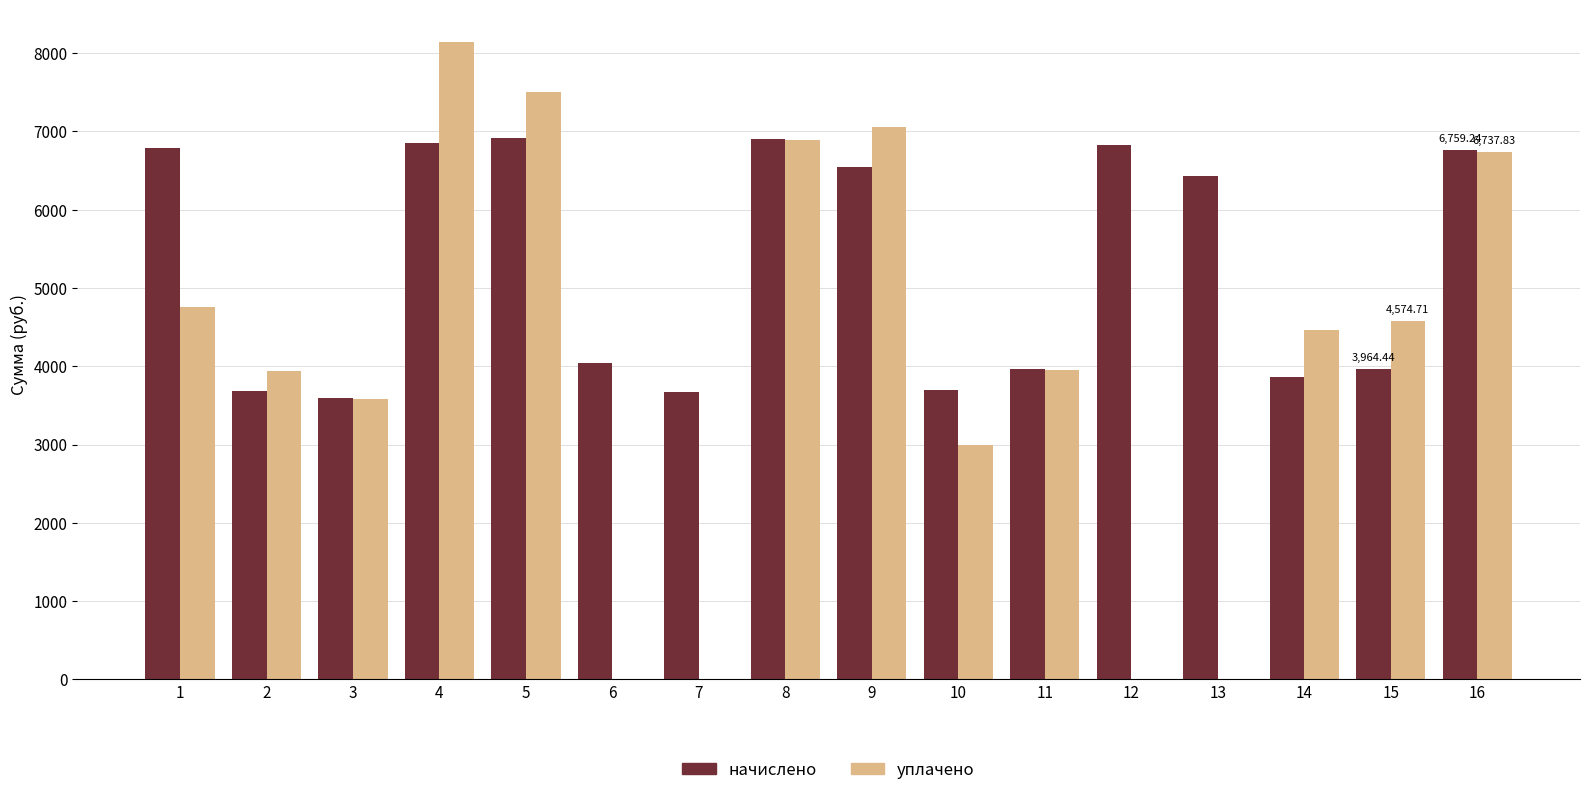

What is the difference between the уплачено values at 6 and 15?

4574.7